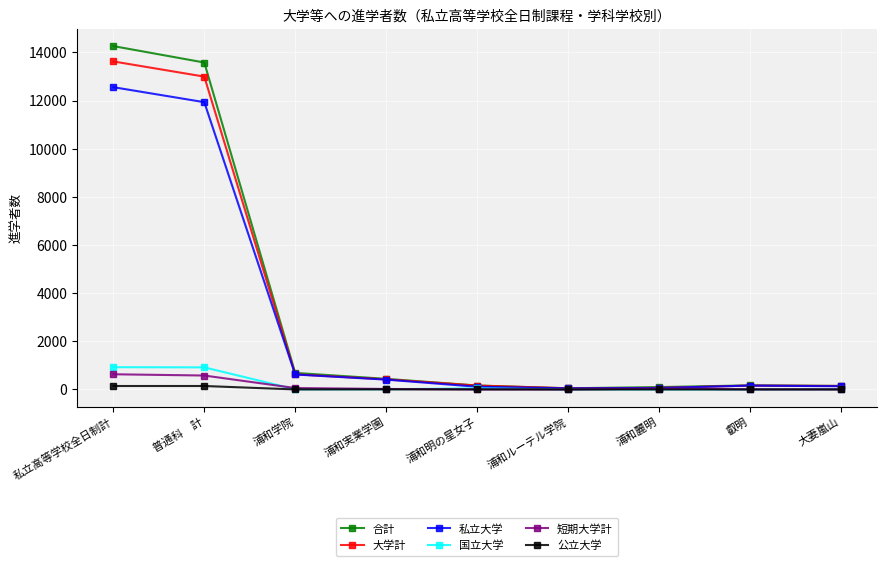

Which series has the largest total across all categories?

合計